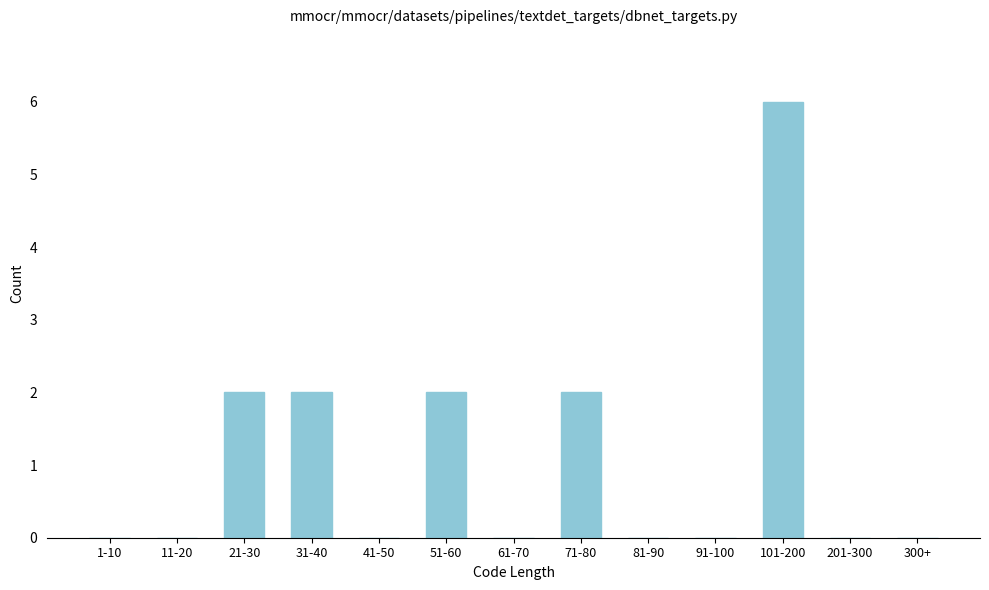

Reading right to left, transcribe all the data shown in this chart.

300+=0	201-300=0	101-200=6	91-100=0	81-90=0	71-80=2	61-70=0	51-60=2	41-50=0	31-40=2	21-30=2	11-20=0	1-10=0